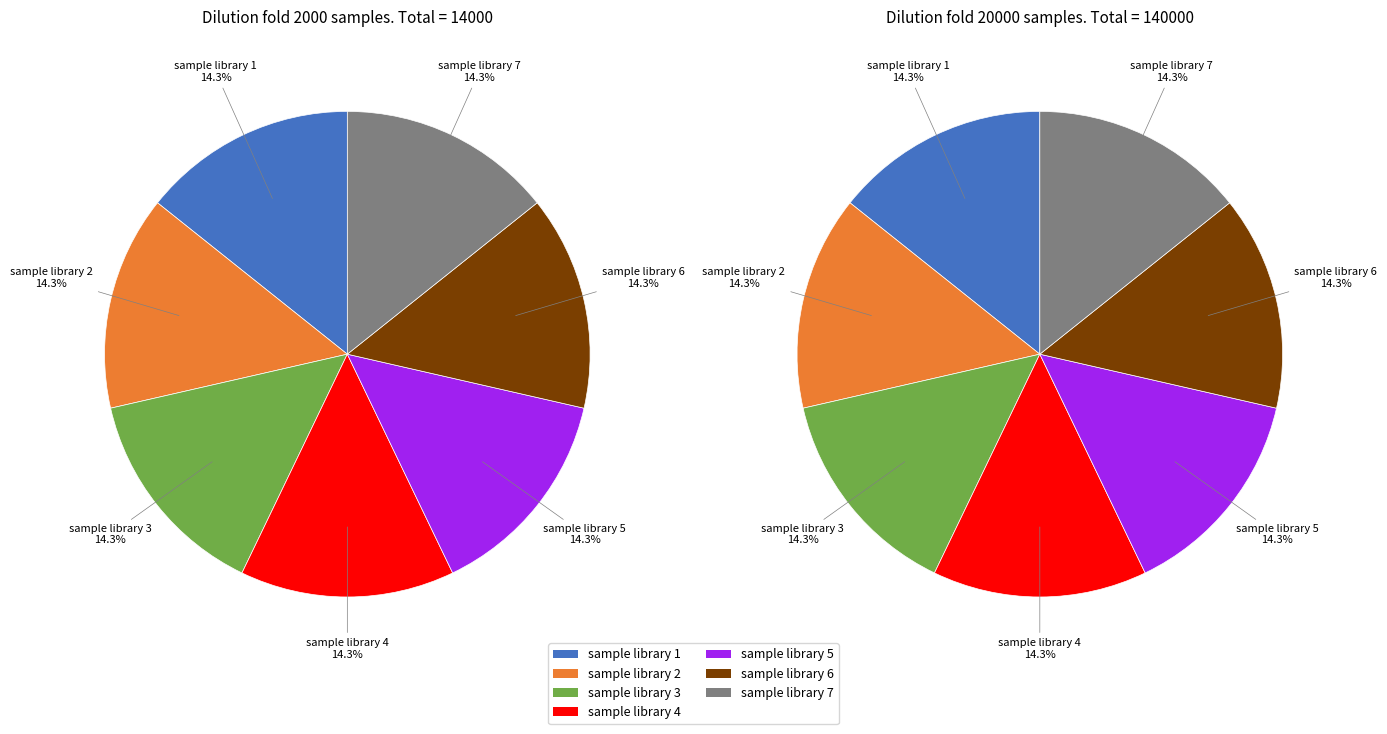

How many segments does this pie chart have?

7